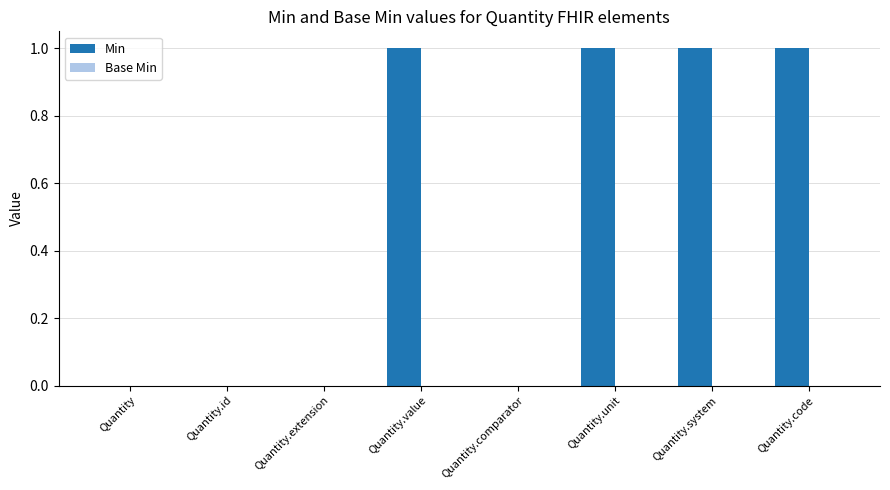

The chart shows a value of 1 at Quantity.comparator. True or false?

False